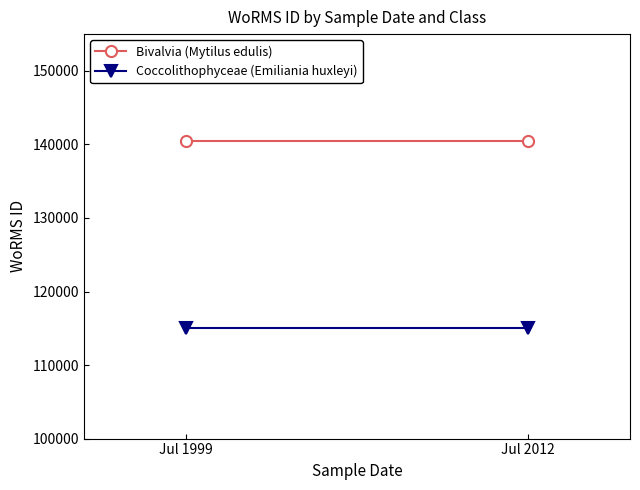

What is the greatest value displayed?

140480